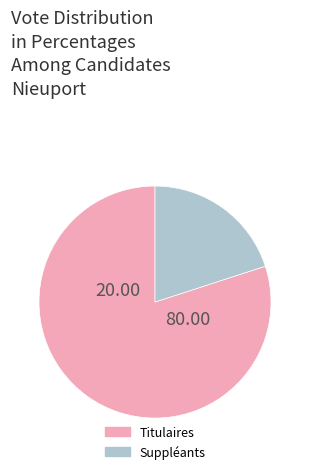

Does any single category account for the majority?

Yes